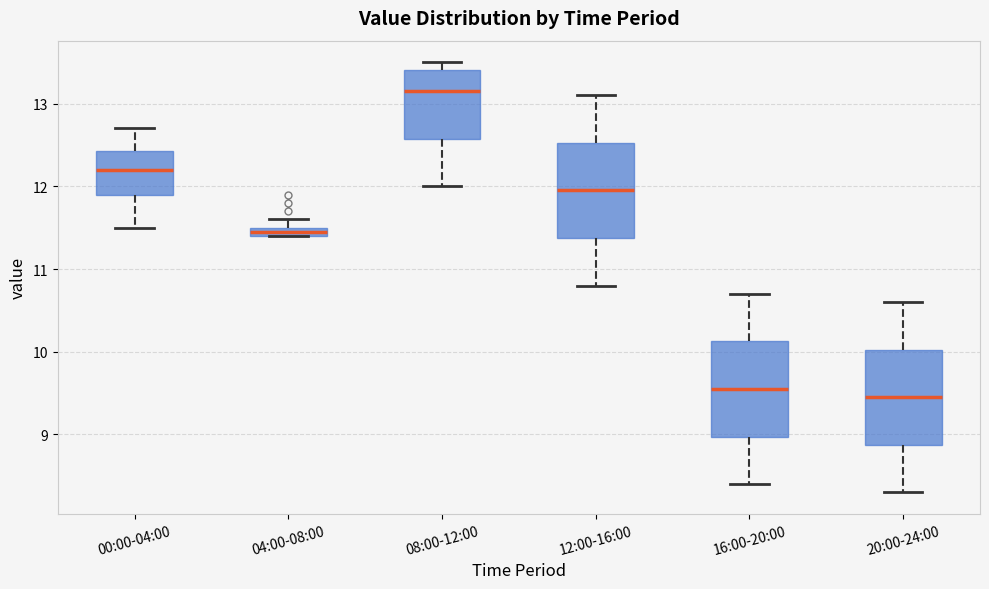

Which box has the lowest median line?

20:00-24:00